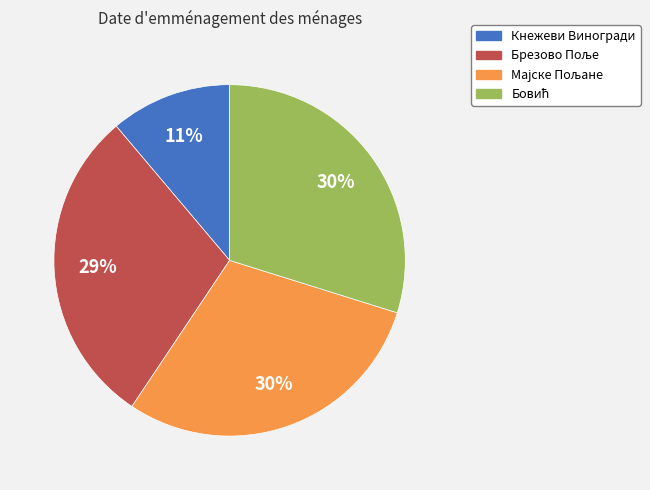

Count the number of slices in the pie.

4